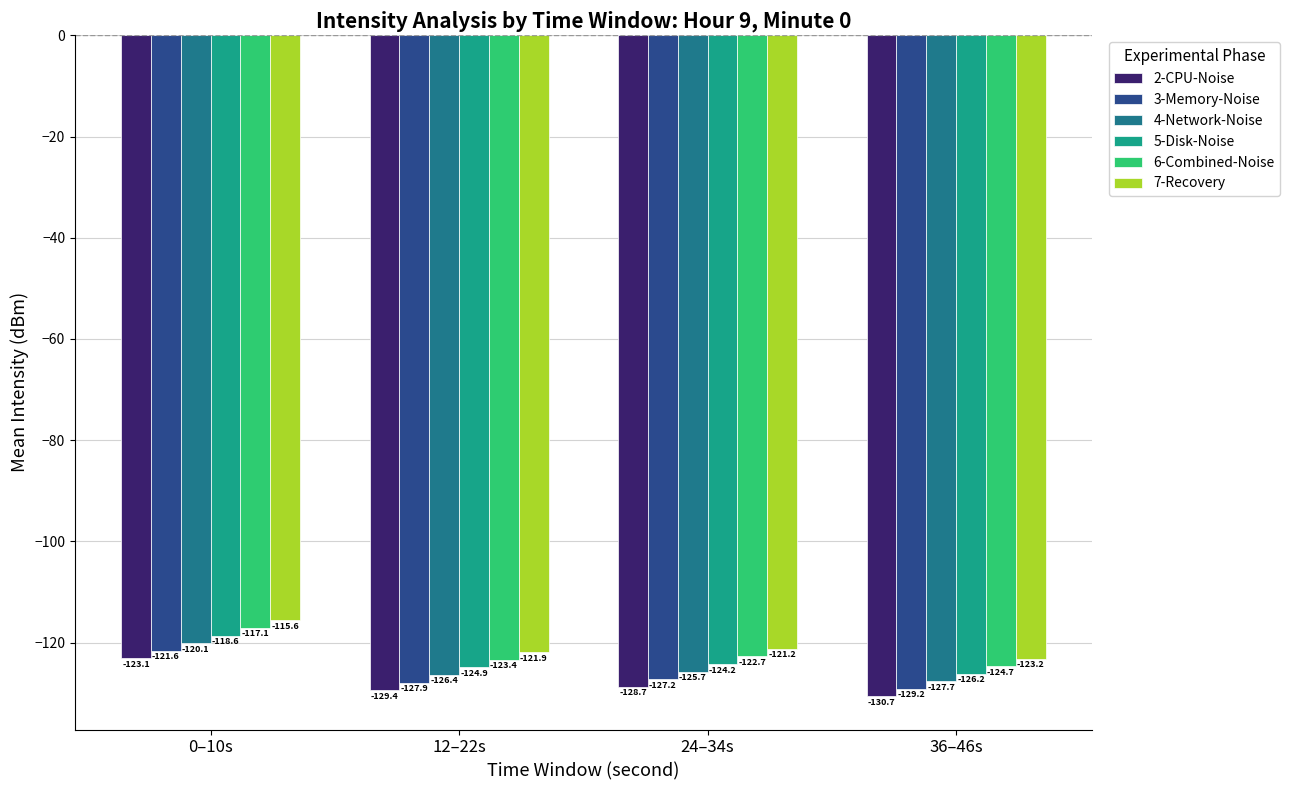

Which label corresponds to the largest value in the chart?

0–10s